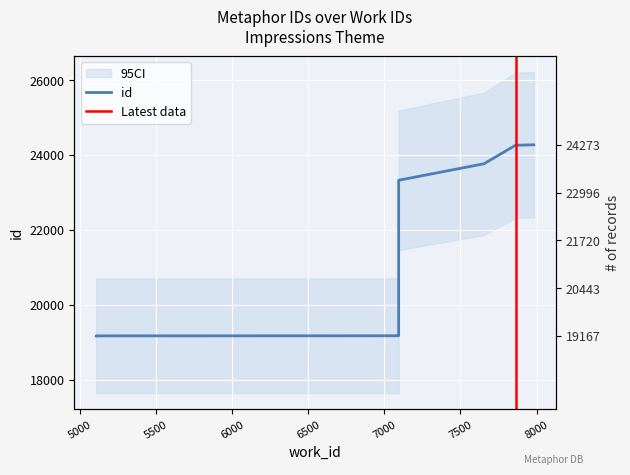

The value at 7094 is 23326. True or false?

True